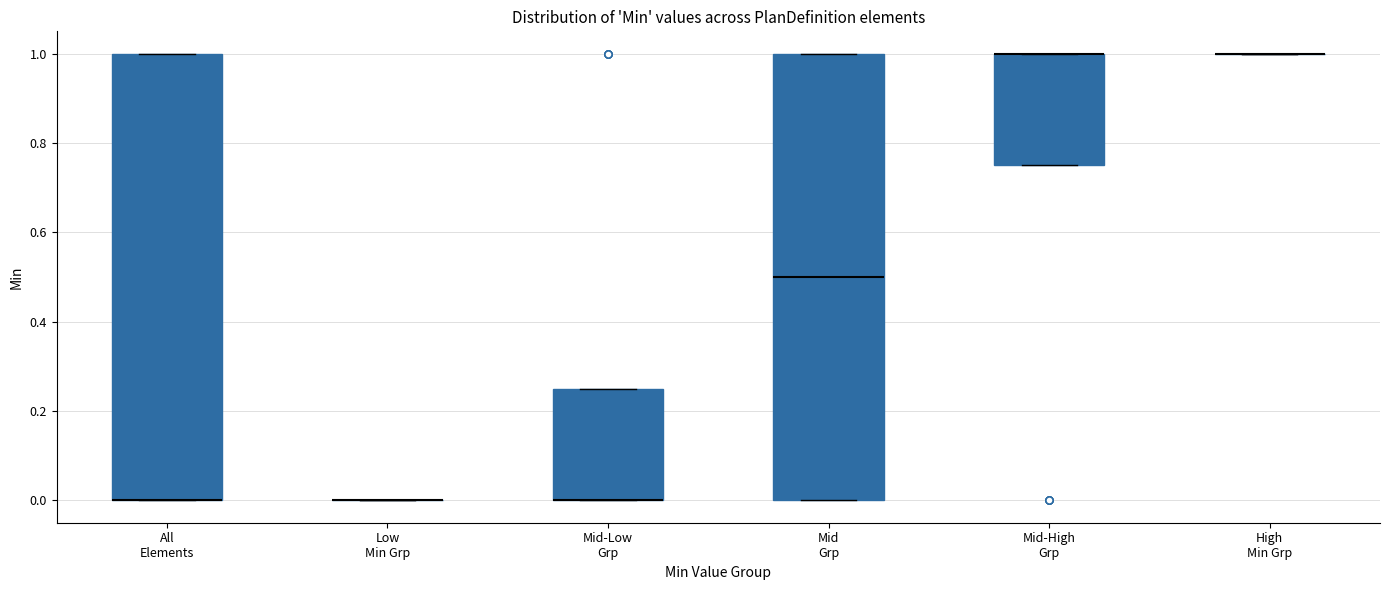

Reading left to right, transcribe this box plot: for each box, give where its median line is, the range the box spans, and where its two whiskers end, as read against the y-axis. The values are not printed on the chart, so give them approximately, as read against the axis.

All Elements: median 0.00 (drawn on the box's lower edge), box 0.00 to 1.00, whiskers 0.00 to 1.00
Low Min Grp: box collapsed to a line at 0.00, whiskers 0.00 to 0.00
Mid-Low Grp: median 0.00 (drawn on the box's lower edge), box 0.00 to 0.26, whiskers 0.00 to 0.26
Mid Grp: median 0.50, box 0.00 to 1.00, whiskers 0.00 to 1.00
Mid-High Grp: median 1.00 (drawn on the box's upper edge), box 0.76 to 1.00, whiskers 0.76 to 1.00
High Min Grp: box collapsed to a line at 1.00, whiskers 1.00 to 1.00